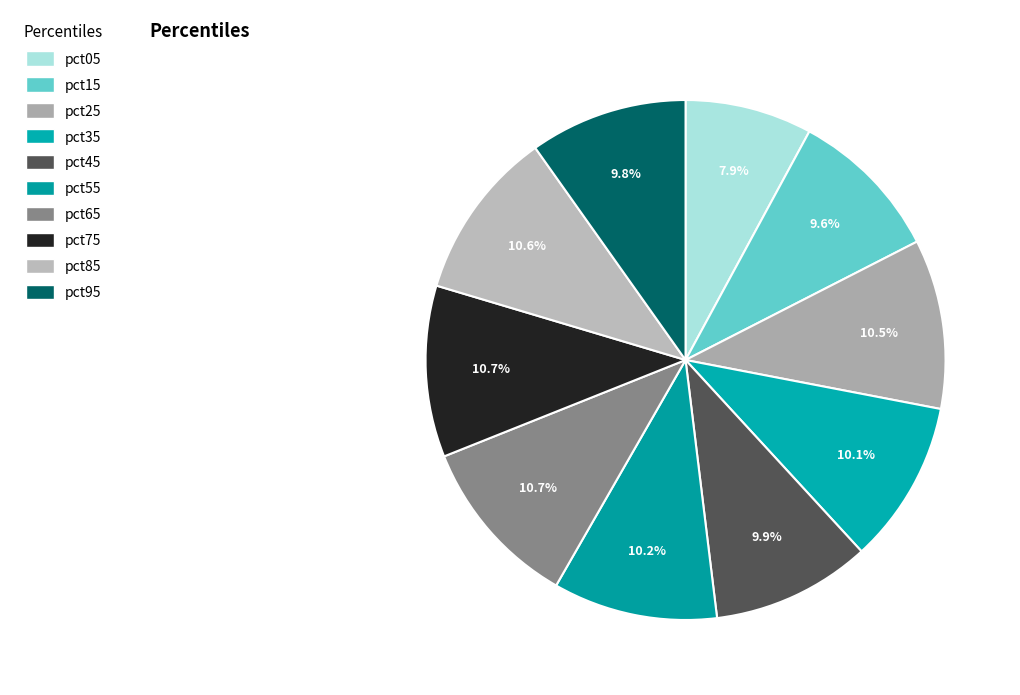

Count the number of slices in the pie.

10